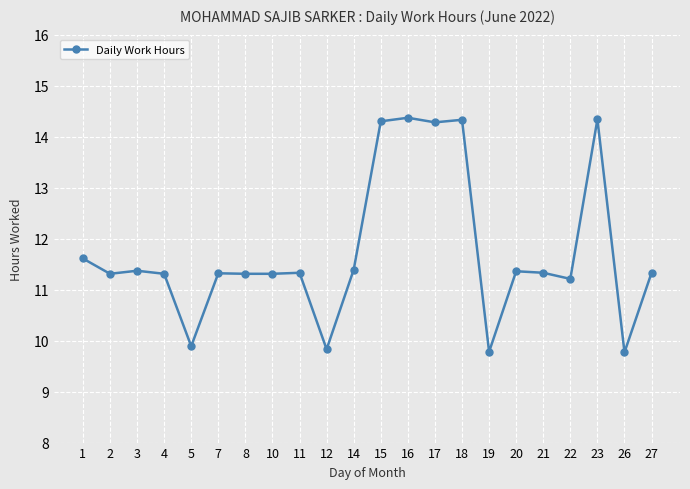

What is the average value?

11.7